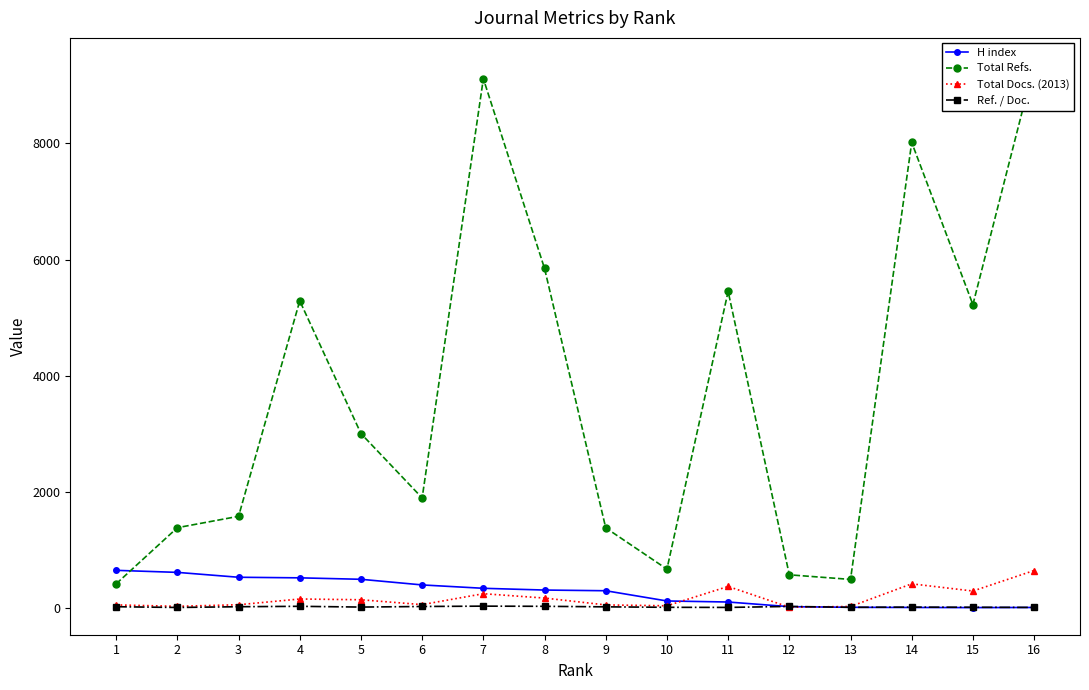

Is it true that Total Docs. (2013) equals 296 at 15?

True